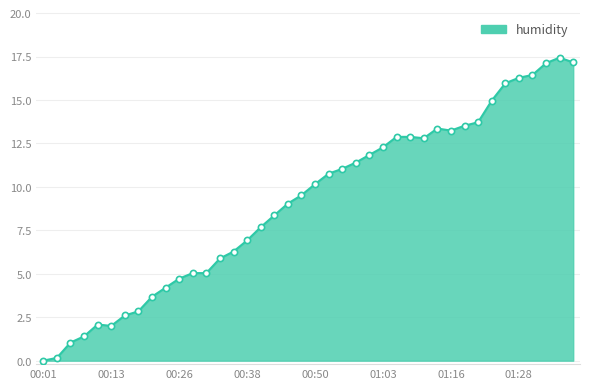

What is the greatest value displayed?

17.4